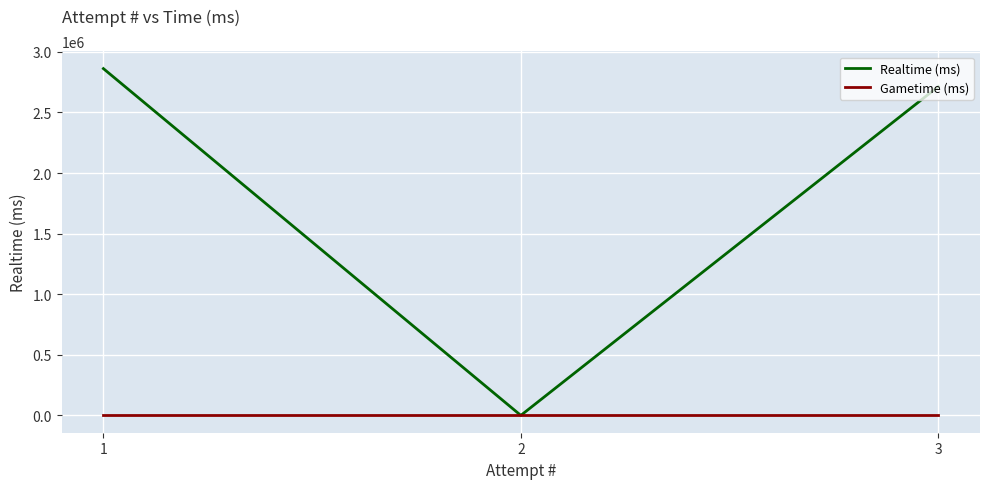

Does the chart display data point markers on the line(s)?

No